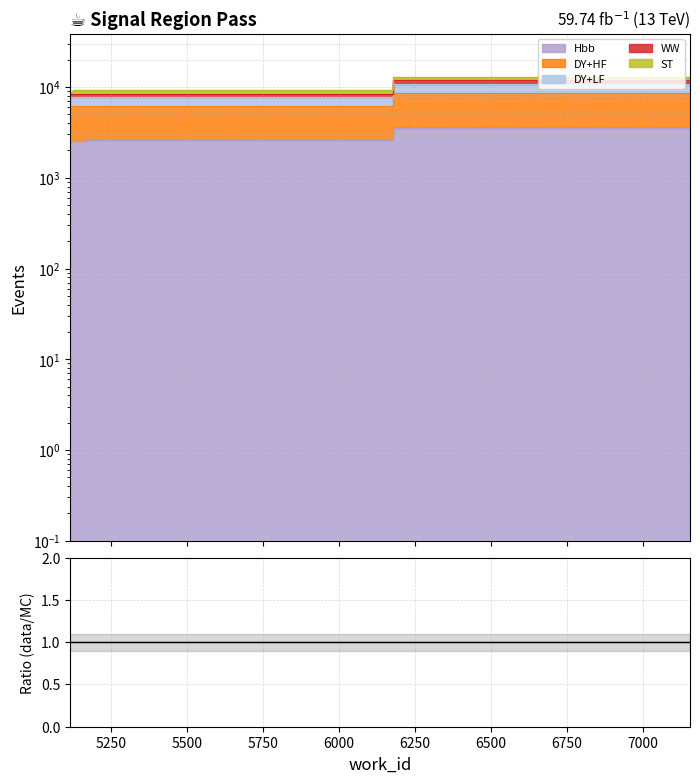

Is it true that the value at 7154 is 4875.6?

False